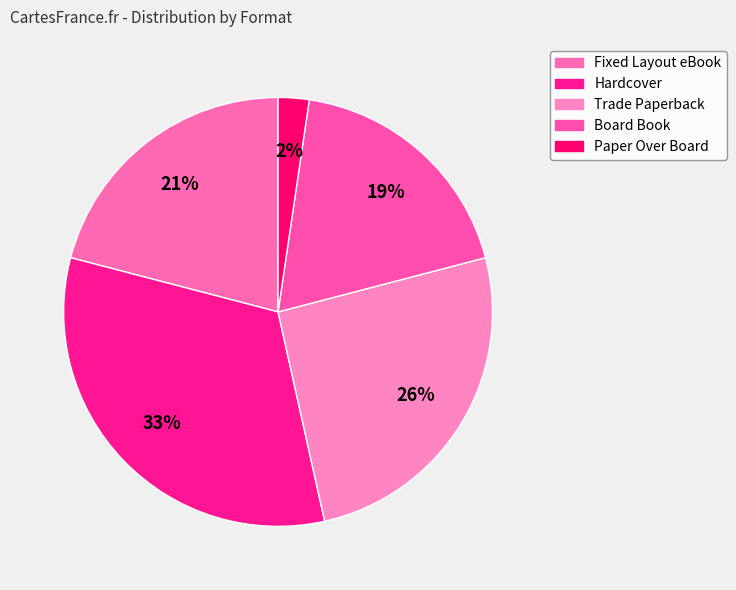

Combined, what portion of the pie is Paper Over Board and Fixed Layout eBook?

23.3%